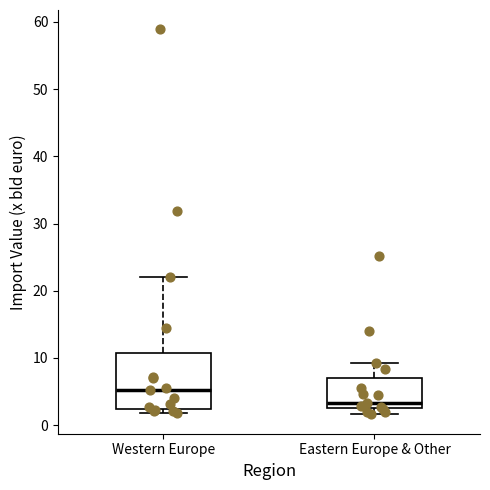

Which box has the highest median line?

Western Europe